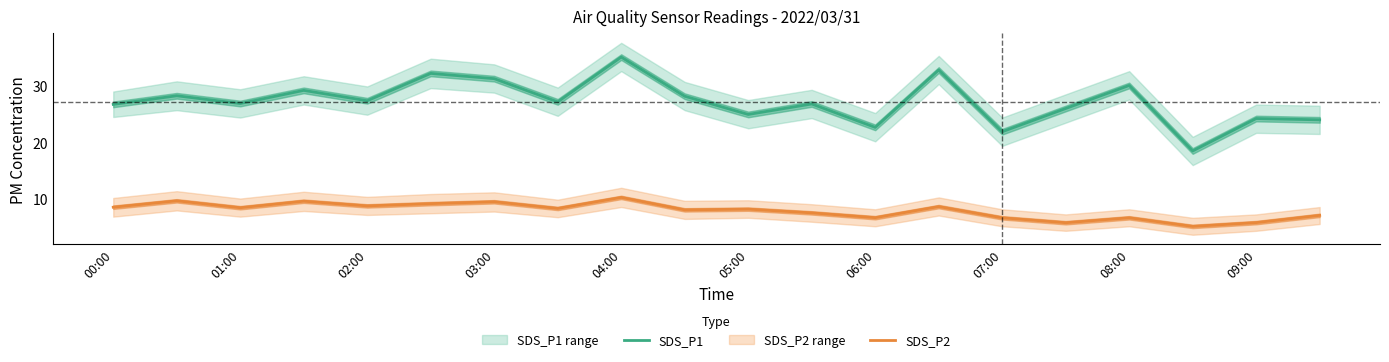

Which series has the largest range (max minus min)?

SDS_P1